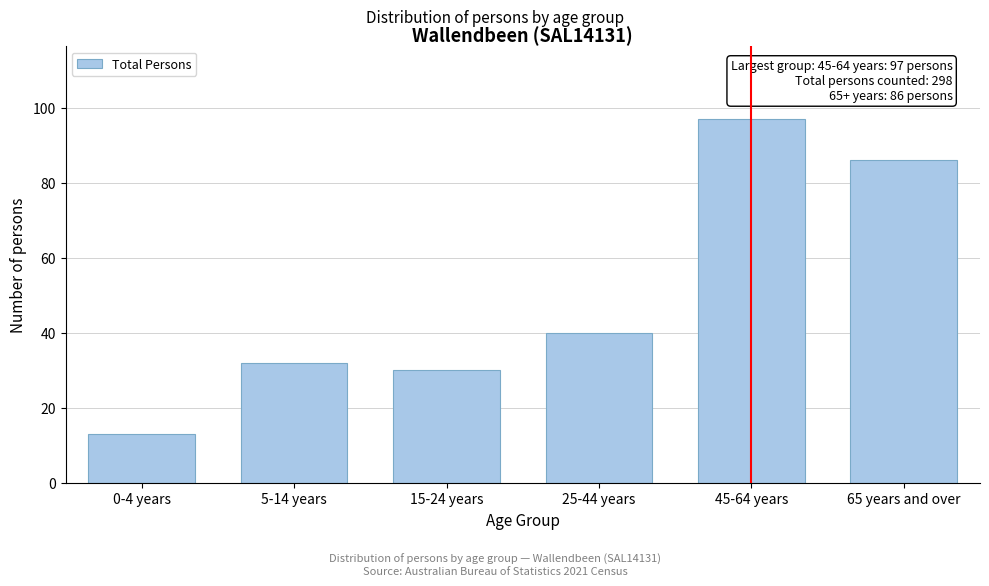

Reading left to right, extract all data points from this chart.

0-4 years=13	5-14 years=32	15-24 years=30	25-44 years=40	45-64 years=97	65 years and over=86